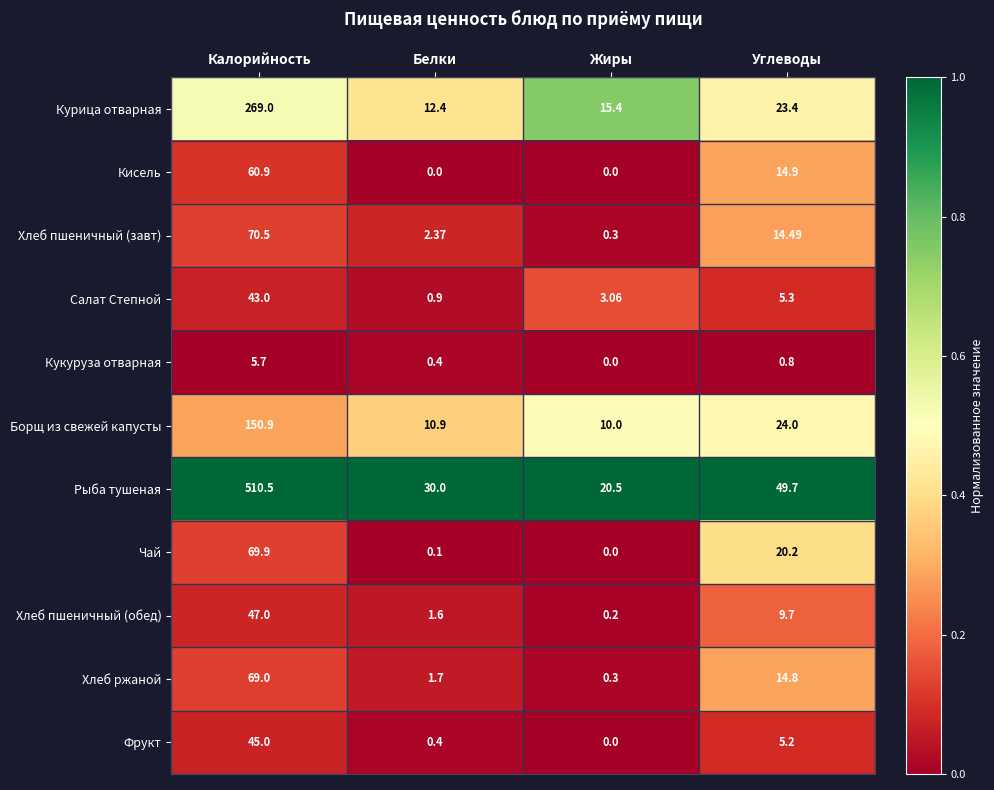

Which series has the largest total across all categories?

Рыба тушеная